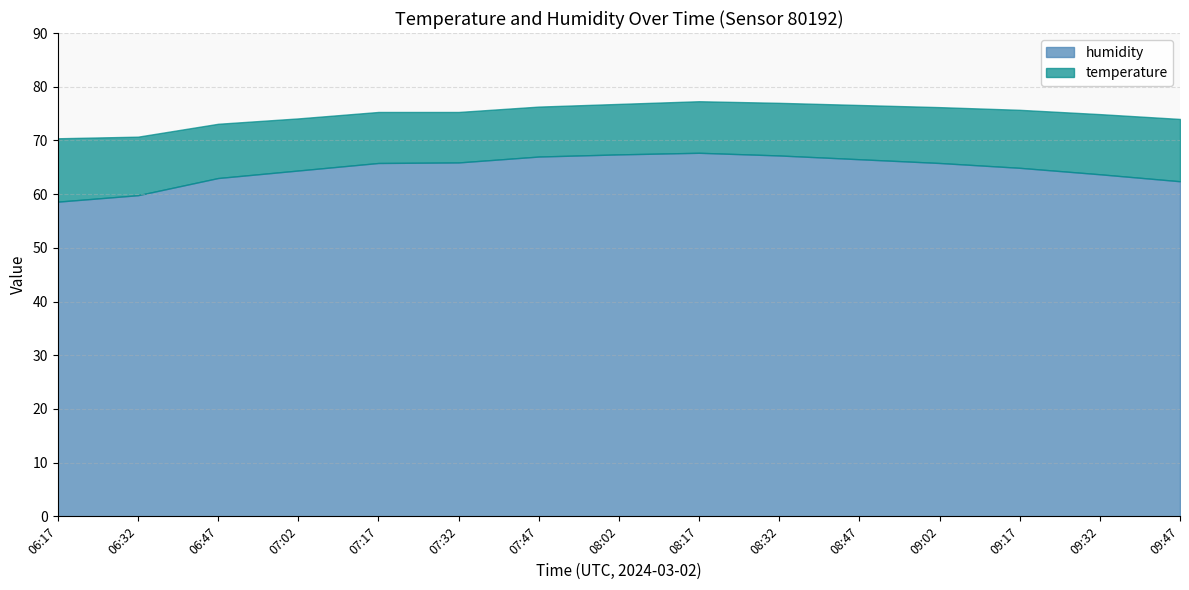

What is the difference between the humidity values at 06:17 and 09:47?

3.8